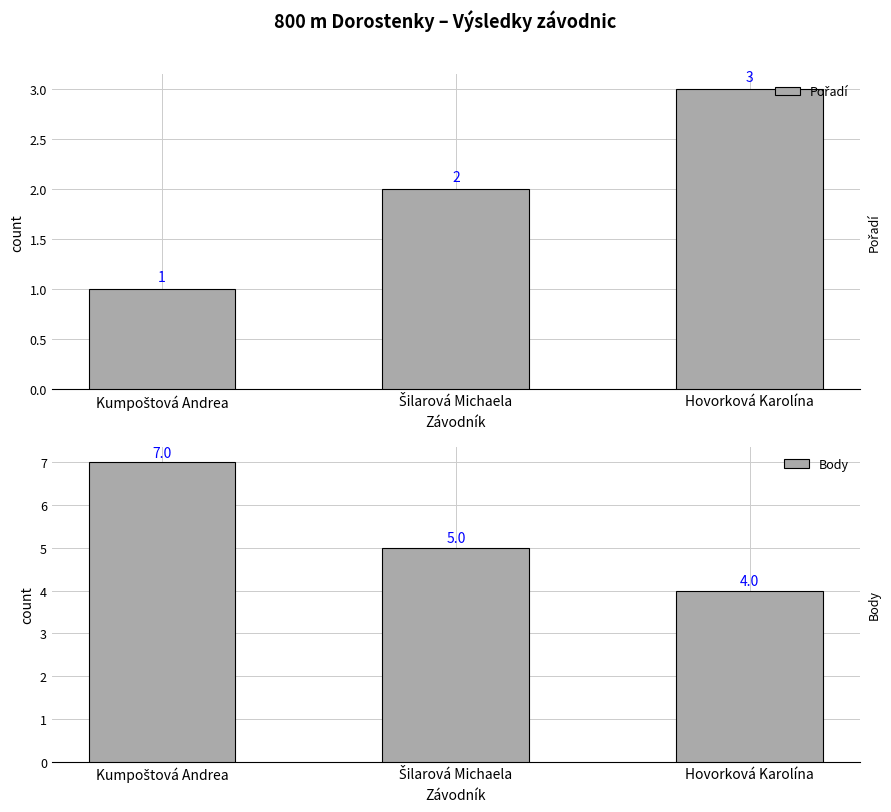

Rank the series at Hovorková Karolína from highest to lowest value.

Body, Pořadí